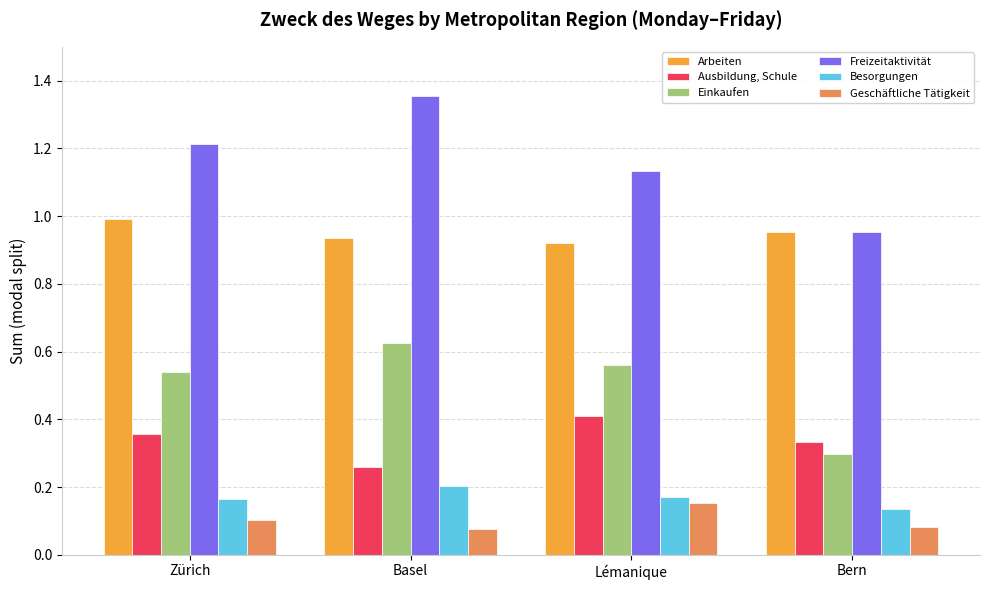

Which category has the highest value in the Besorgungen series?

Basel